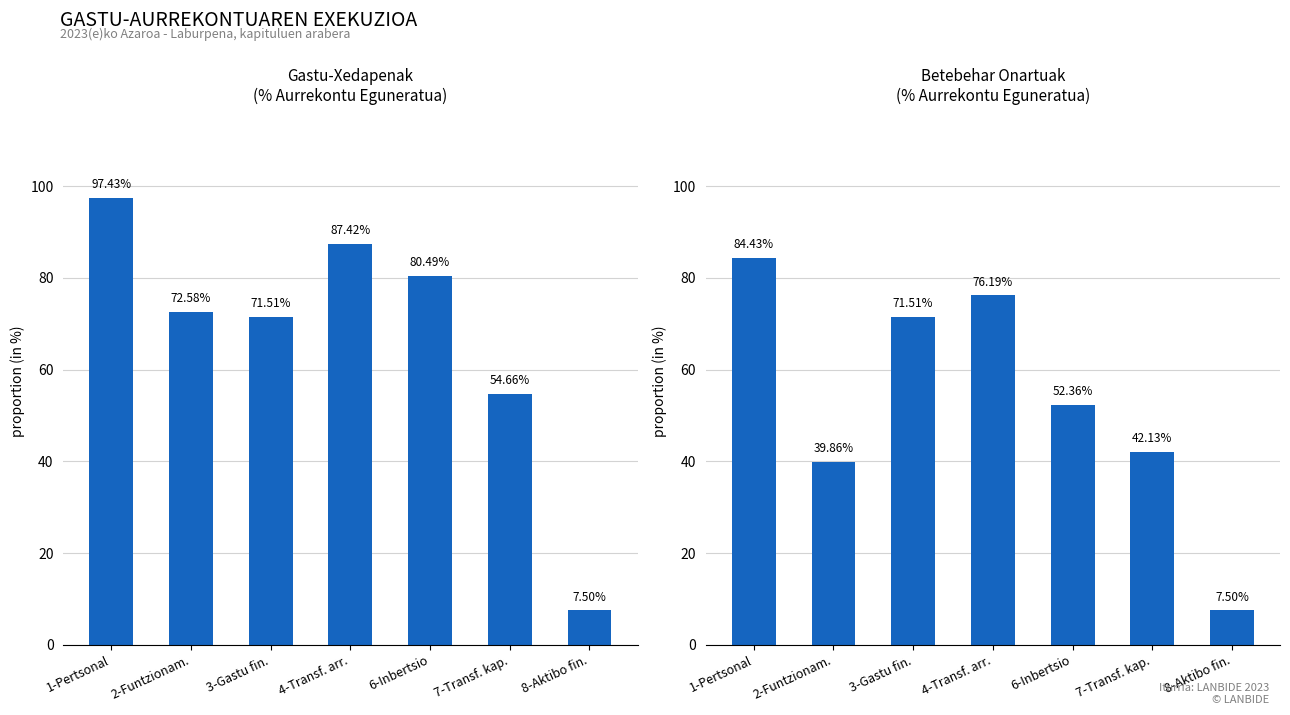

At which category is the sum across all series the highest?

1-Pertsonal